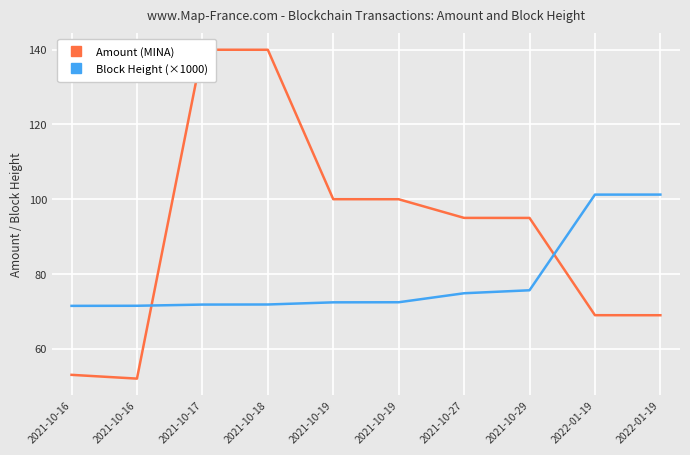

Which has a higher value, 2022-01-19 or 2021-10-16?

2022-01-19